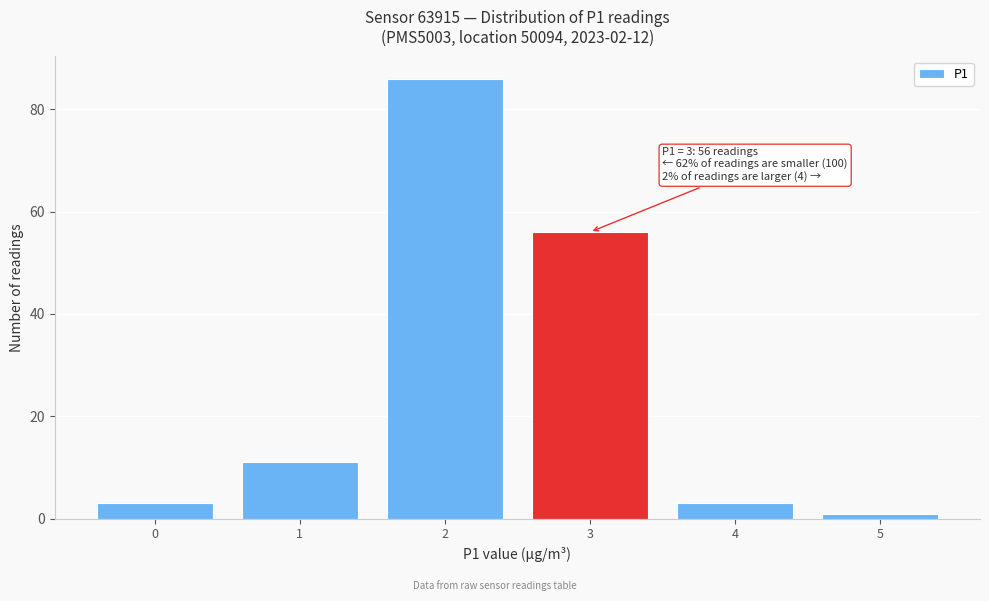

Reading left to right, list all the values displayed in this chart.

3	11	86	56	3	1